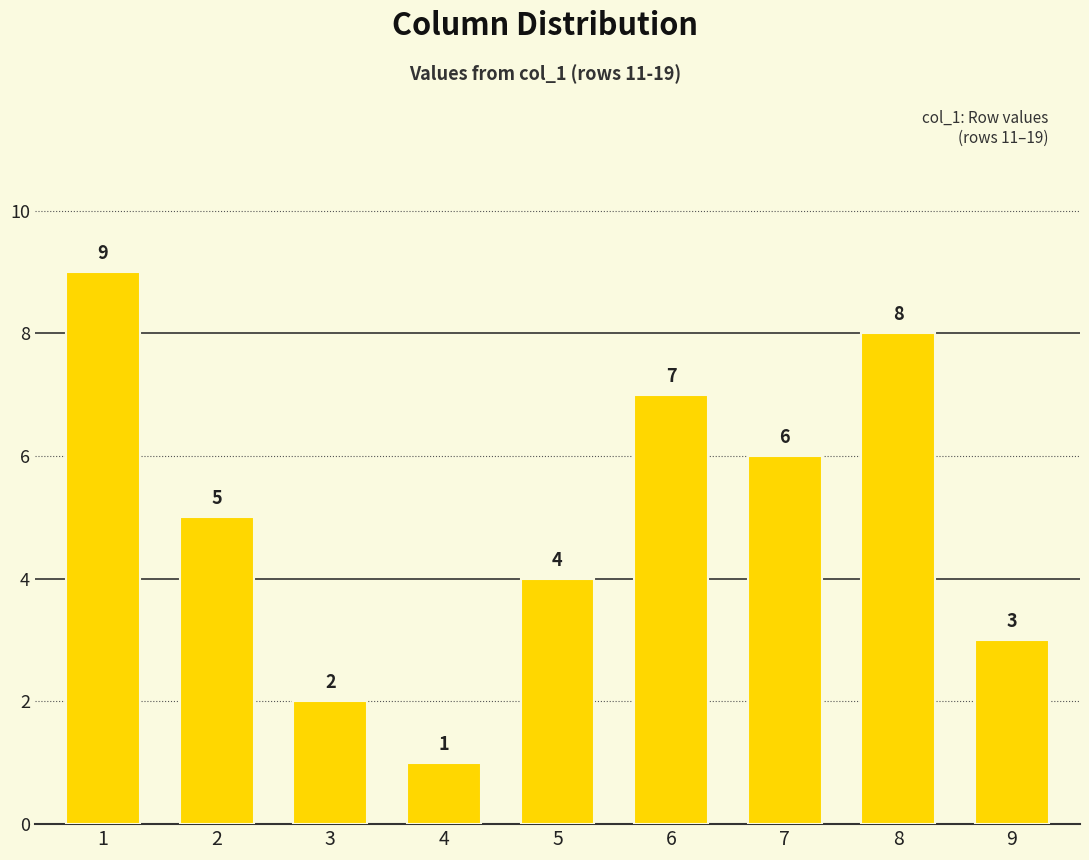

The value at 9 is 3. True or false?

True